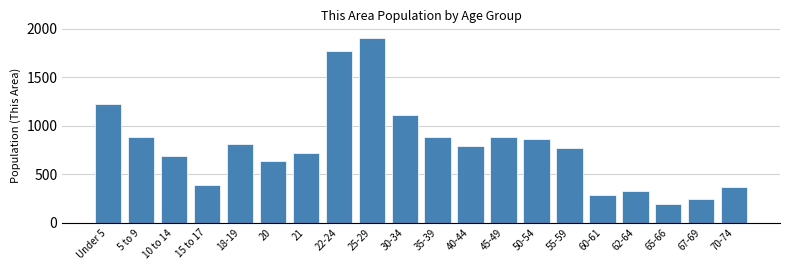

Between 40-44 and 65-66, which is larger?

40-44